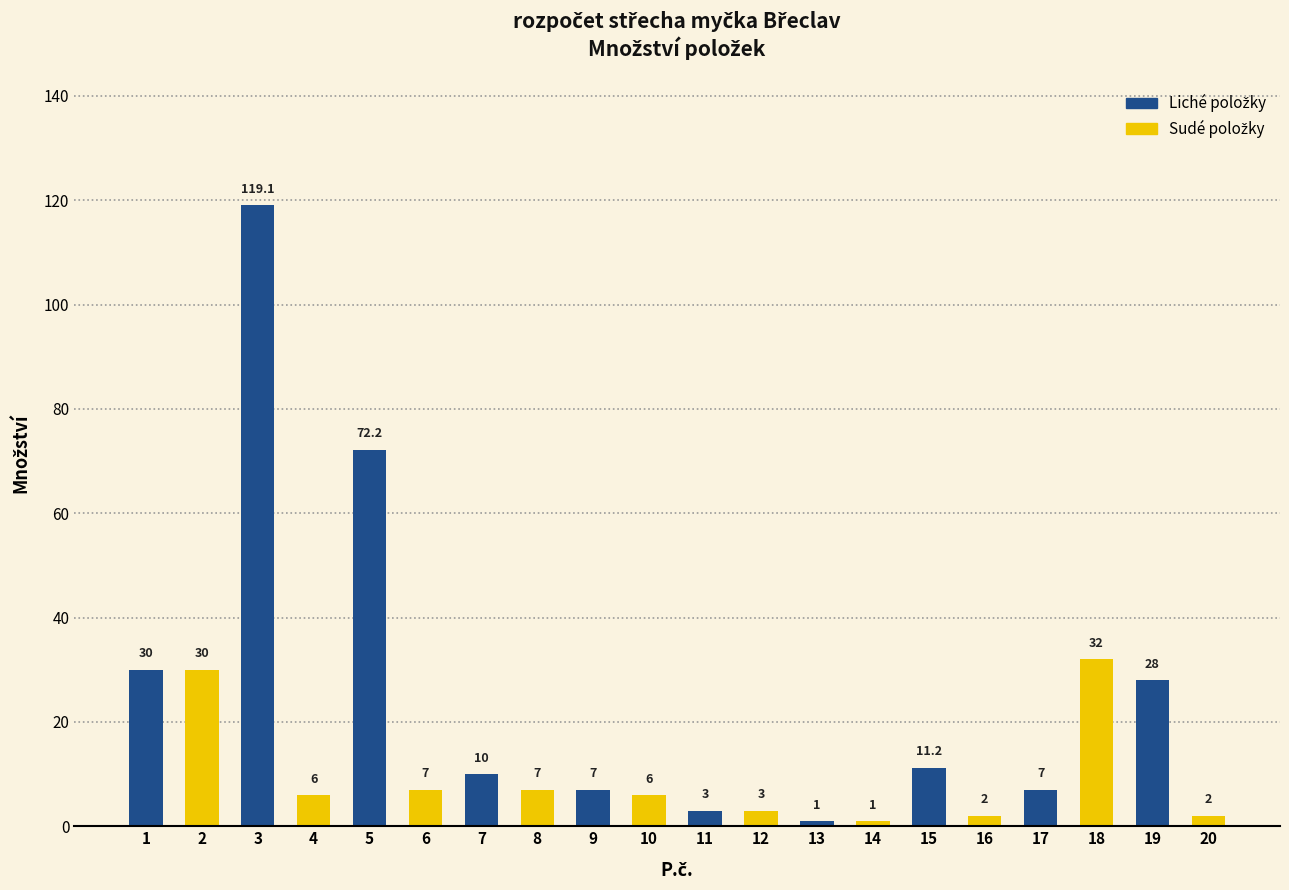

Read the value at 2.

30.0